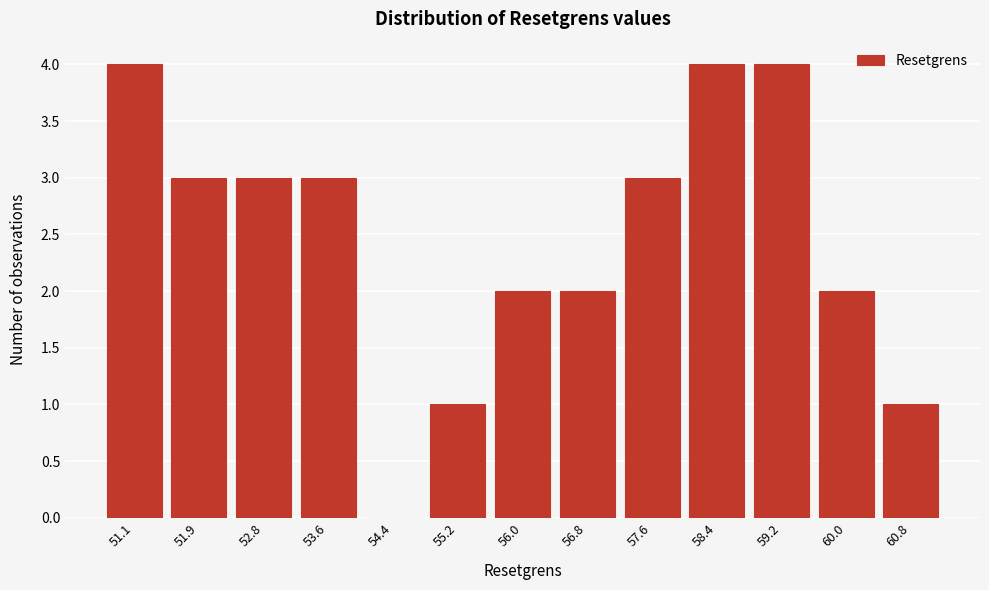

Reading left to right, what are all the values shown in this chart?

51.1=4	51.9=3	52.8=3	53.6=3	54.4=0	55.2=1	56.0=2	56.8=2	57.6=3	58.4=4	59.2=4	60.0=2	60.8=1